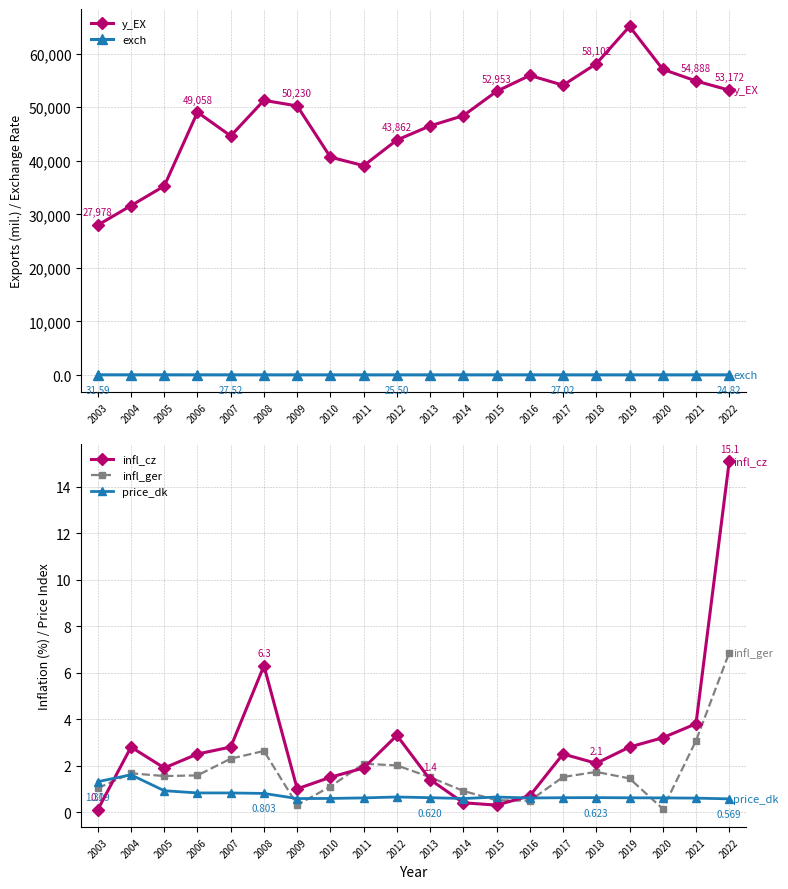

At which label does price_dk reach its minimum?

2022